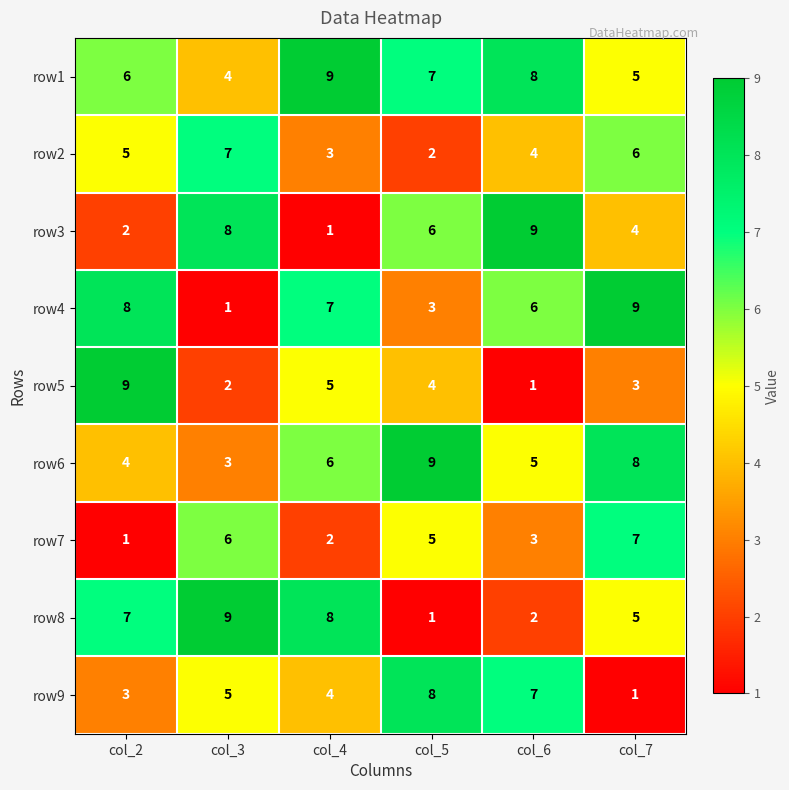

How many series are shown in this chart?

9